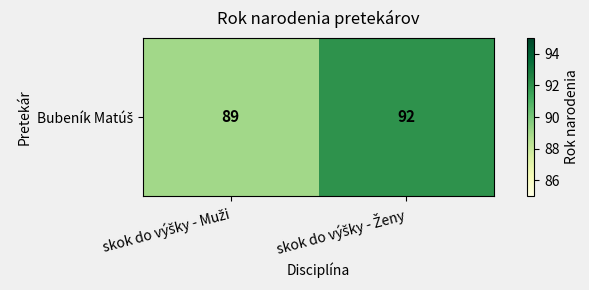

Count the values in the range 89 to 92.

2